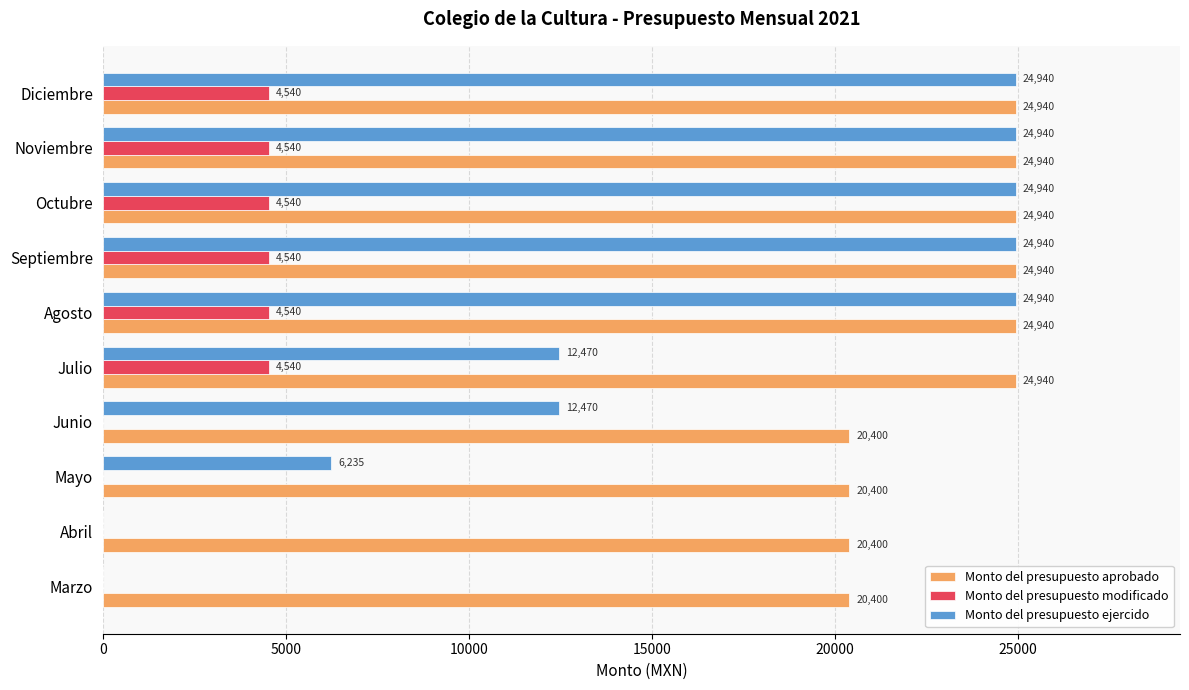

What is the average value of the Monto del presupuesto aprobado series?

23124